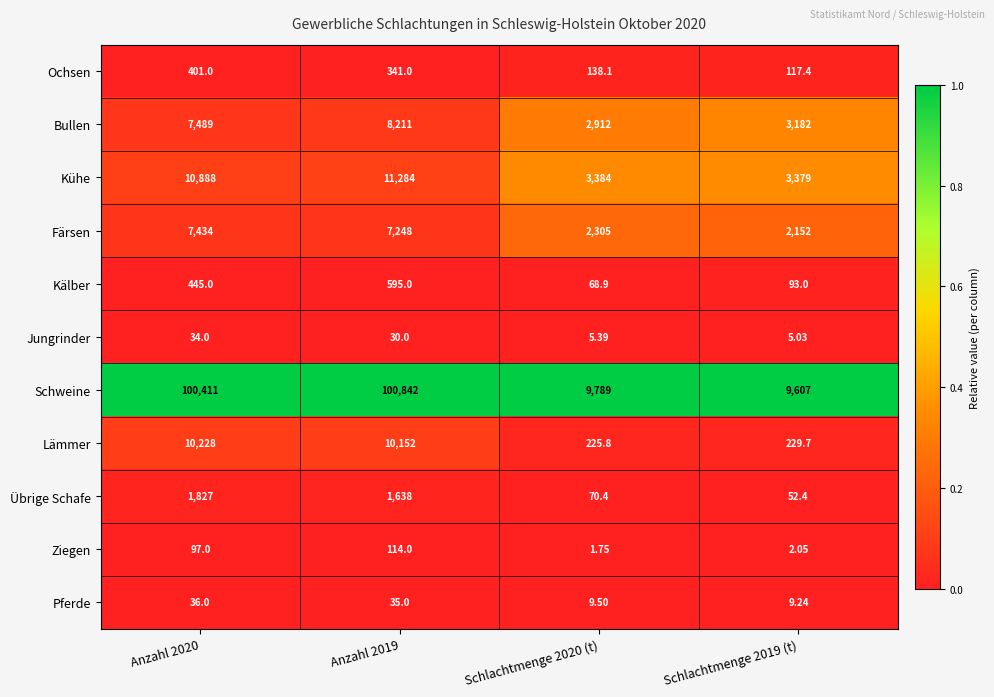

Rank the series at Schlachtmenge 2020 (t) from highest to lowest value.

Schweine, Kühe, Bullen, Färsen, Lämmer, Ochsen, Übrige Schafe, Kälber, Pferde, Jungrinder, Ziegen